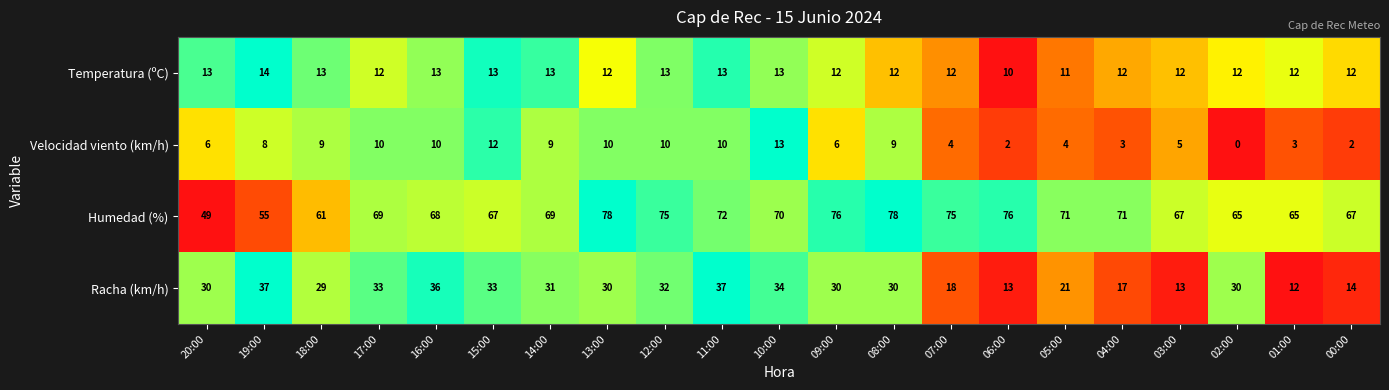

What is the total value across all series at 11:00?

132